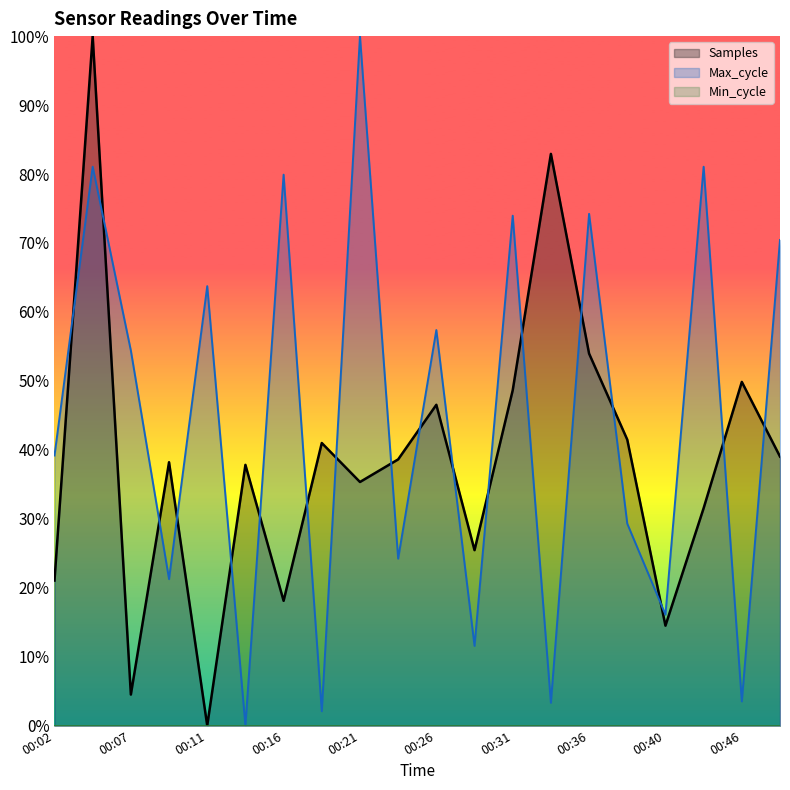

The value of Max_cycle at 00:46 is 0.0. True or false?

True